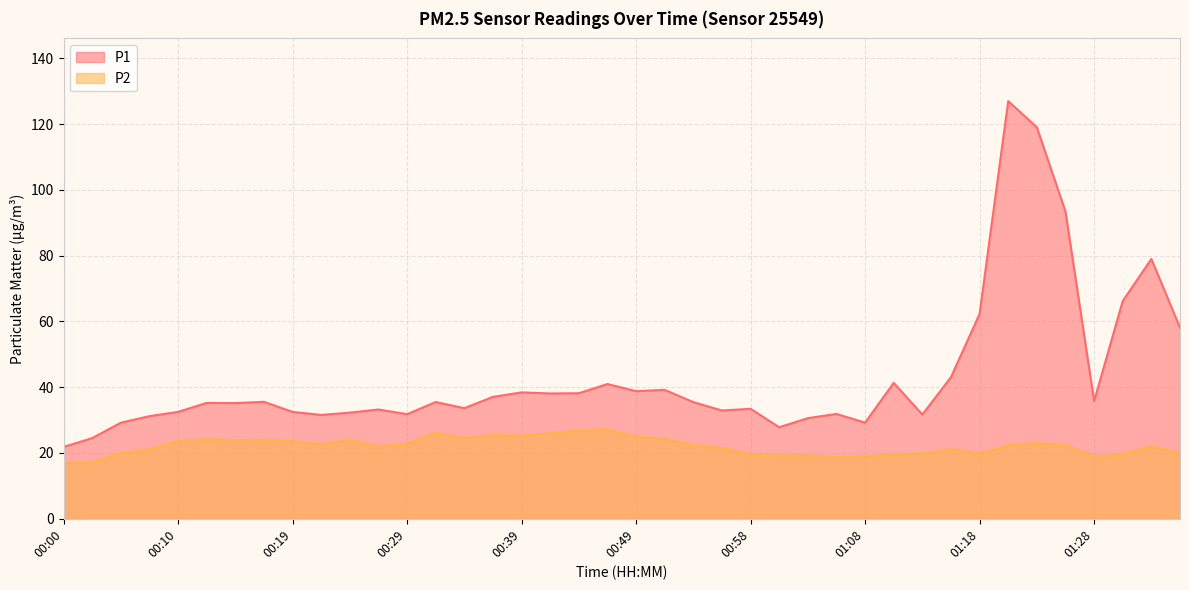

What is the label of the 12th point from the right?

01:08